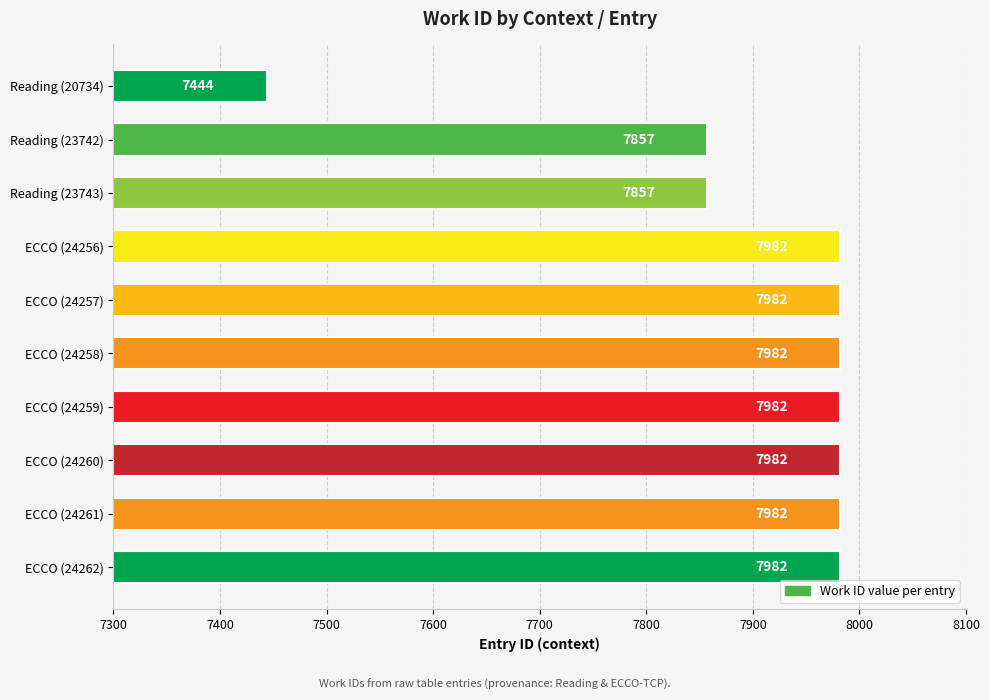

What position from the top is ECCO (24256)?

4